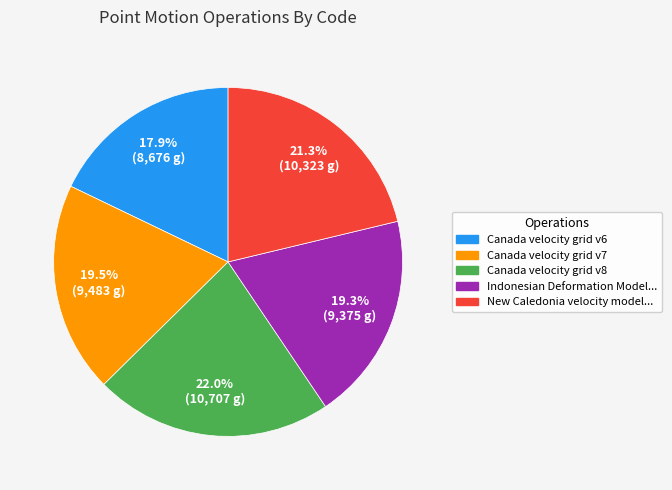

Is there a majority slice in this chart?

No